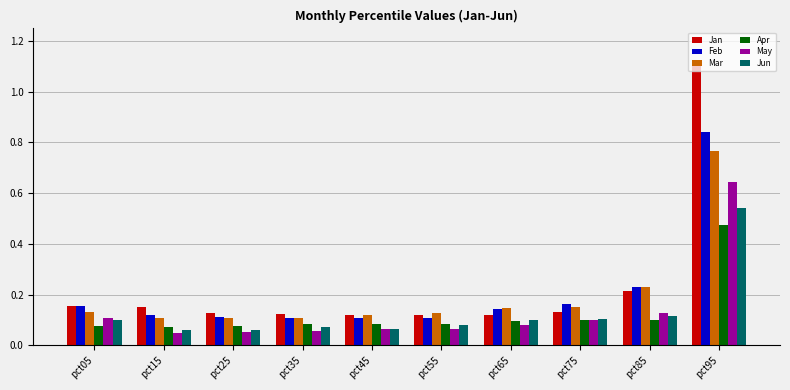

Does the chart contain any negative values?

No